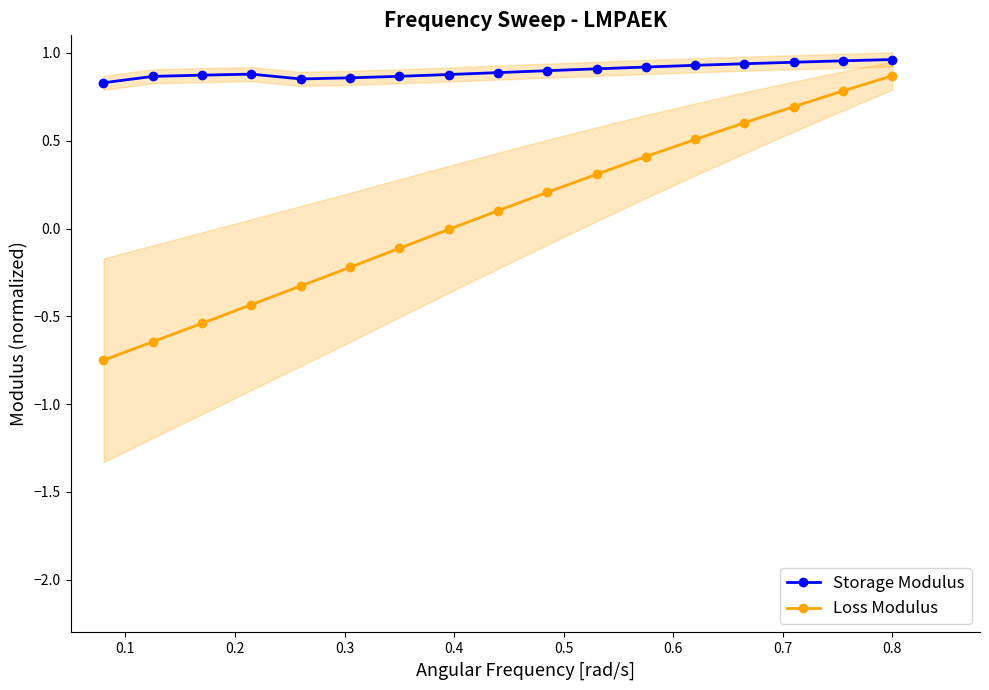

True or false: Loss Modulus and Storage Modulus intersect in this chart.

False